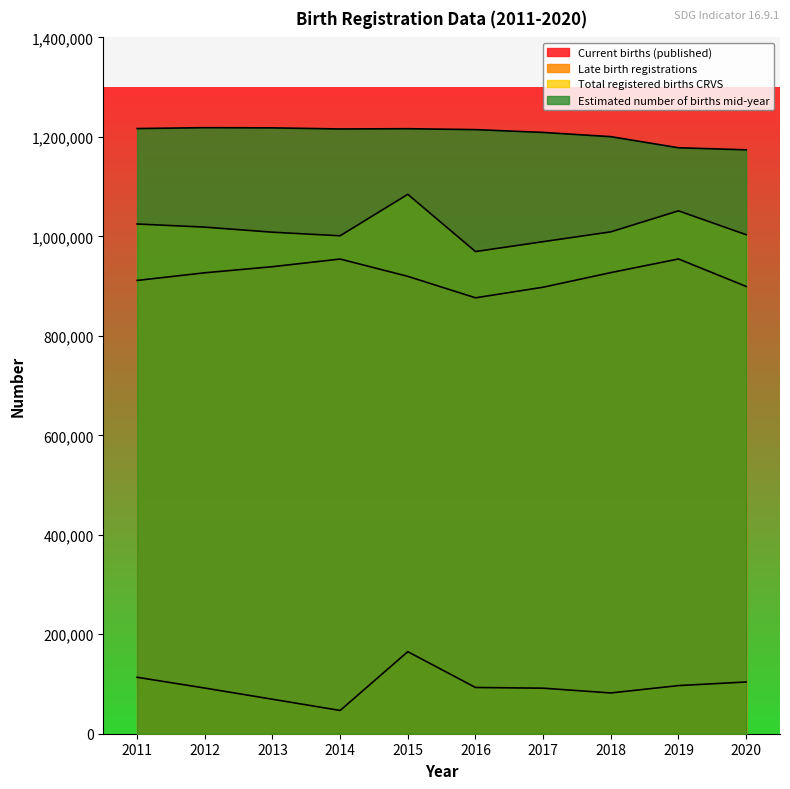

What is the approximate value of Total registered births CRVS at 2015?

1084511